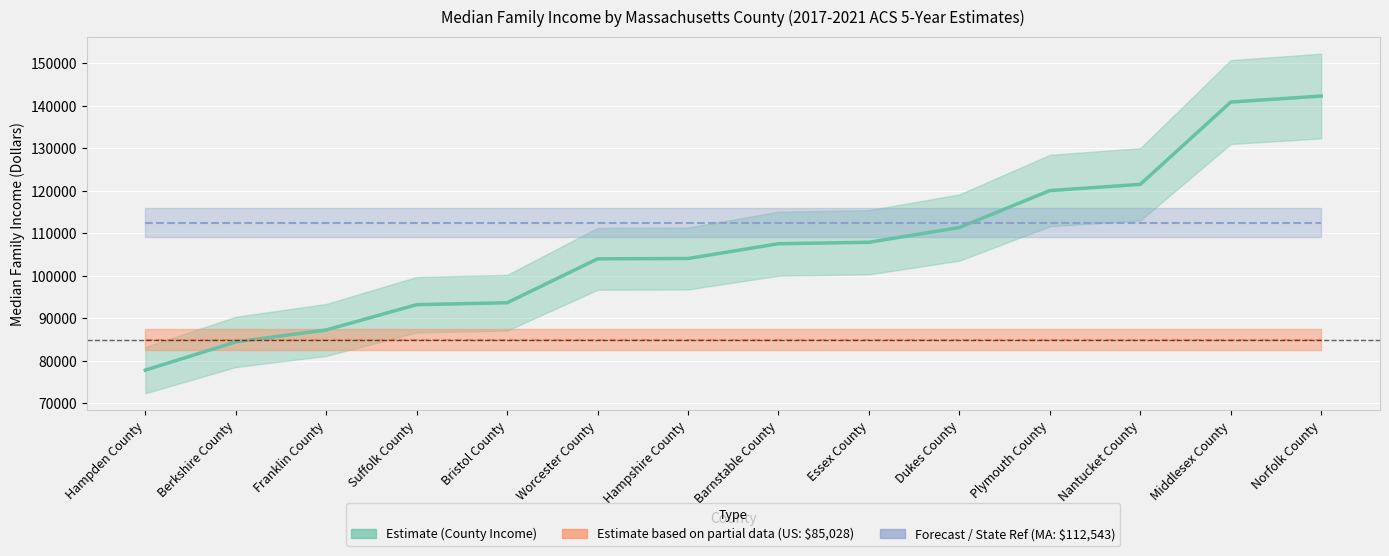

How many values are below 107577?

7